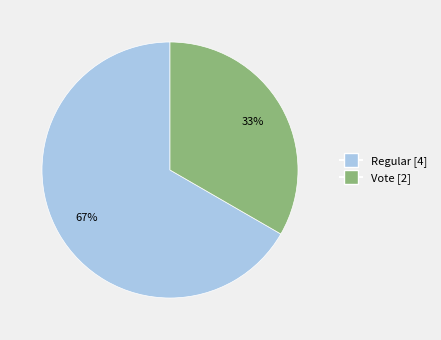

Is the sum of Vote [2] and Regular [4] greater than half?

Yes